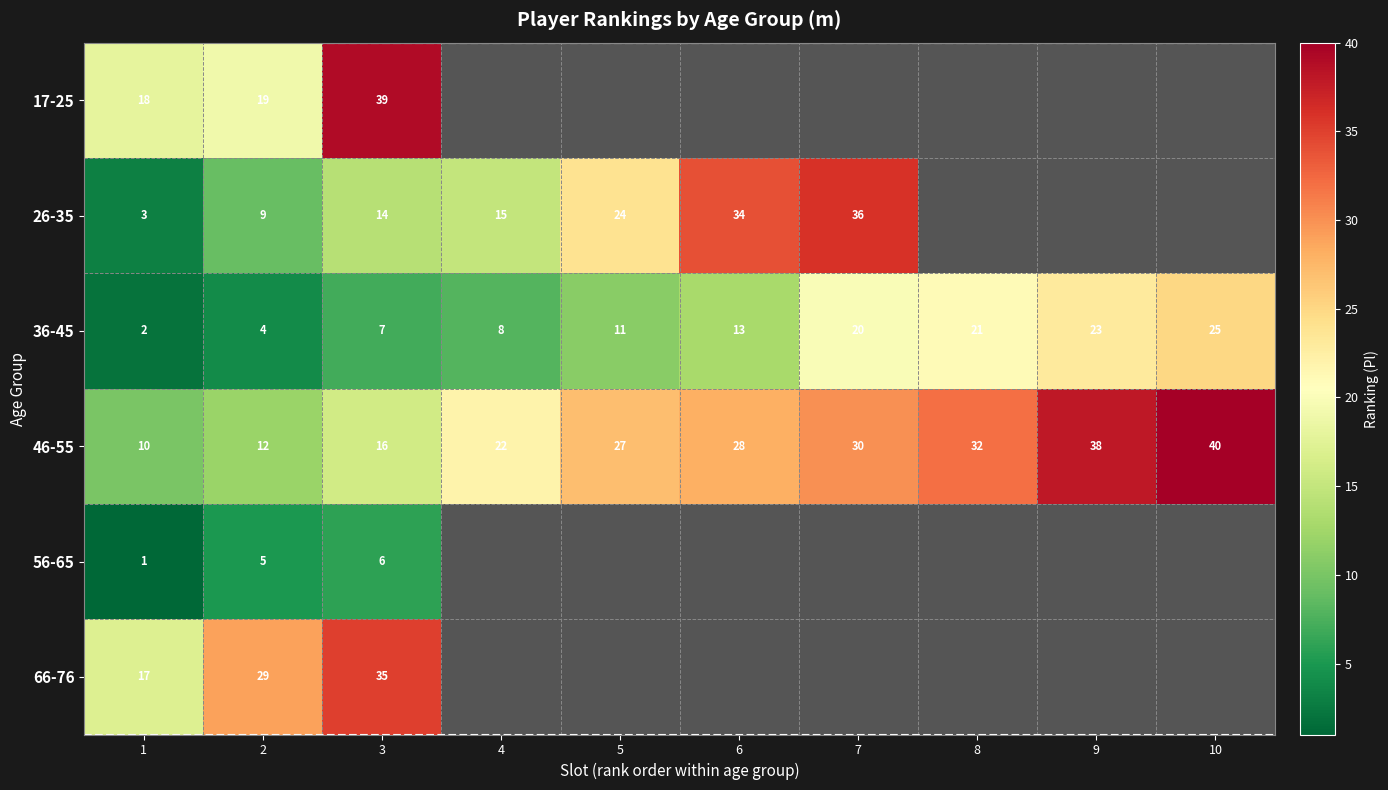

True or false: 36-45 has a value of 13 at 7.

False